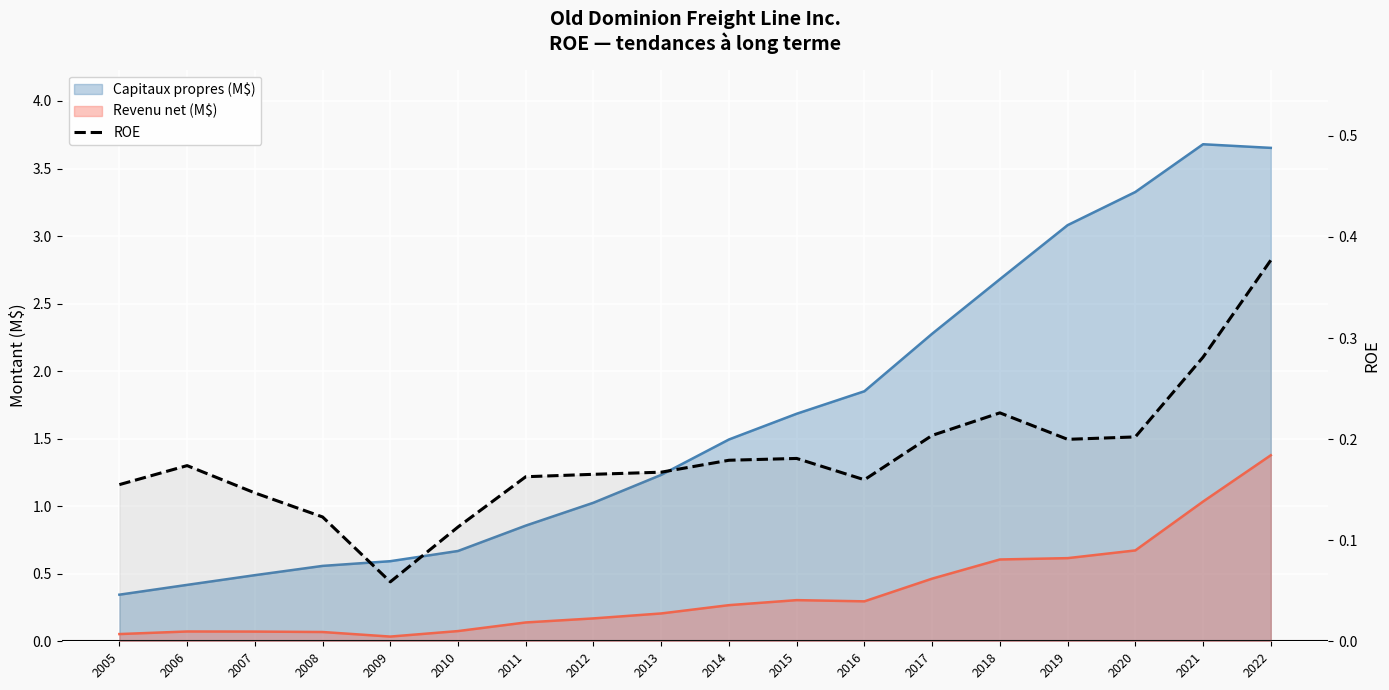

Where is the first local minimum?

2009